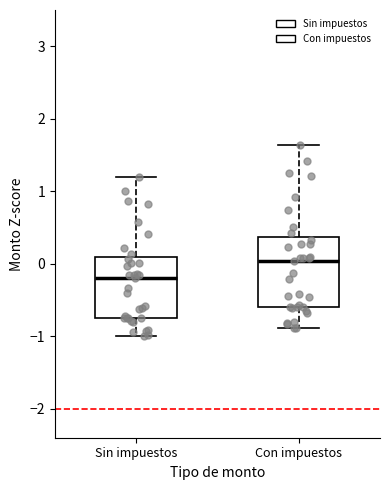

Reading left to right, transcribe this box plot: for each box, give where its median line is, the range the box spans, and where its two whiskers end, as read against the y-axis. The values are not printed on the chart, so give them approximately, as read against the axis.

Sin impuestos: median -0.2, box -0.7 to 0.1, whiskers -1.0 to 1.2
Con impuestos: median 0.0, box -0.6 to 0.4, whiskers -0.9 to 1.6